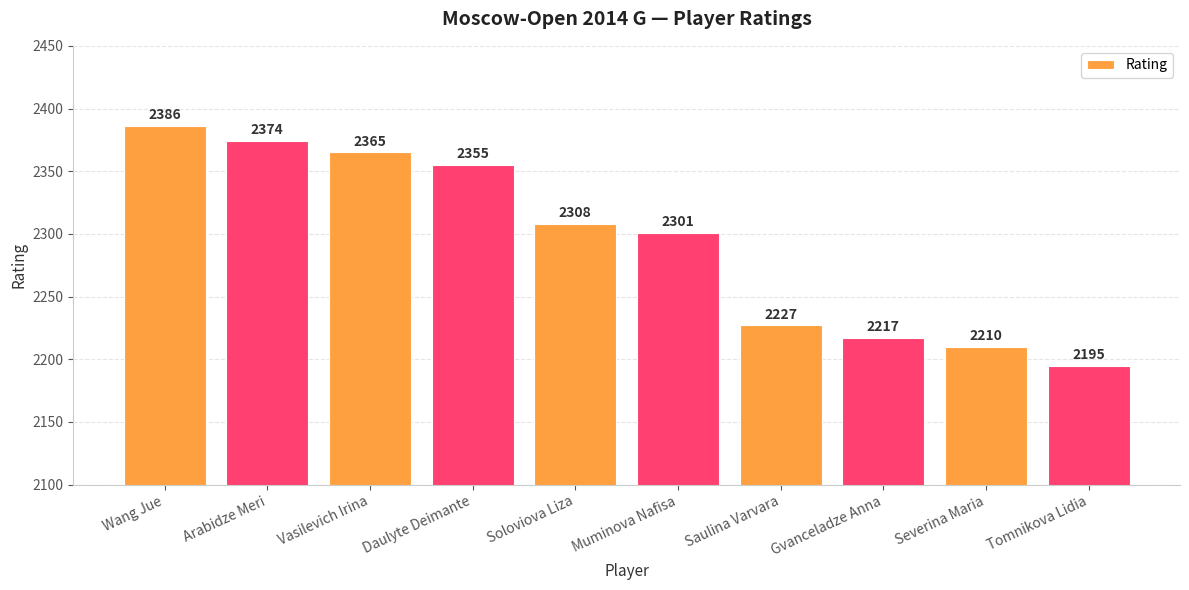

Rank the categories by value from highest to lowest.

Wang Jue, Arabidze Meri, Vasilevich Irina, Daulyte Deimante, Soloviova Liza, Muminova Nafisa, Saulina Varvara, Gvanceladze Anna, Severina Maria, Tomnikova Lidia